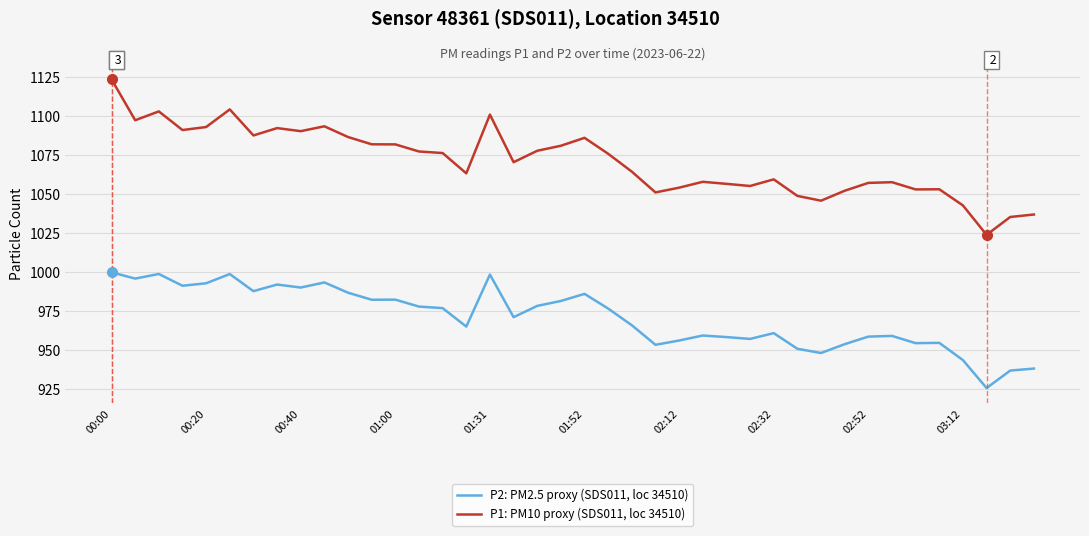

Which series has the widest spread of values?

P1: PM10 proxy (SDS011, loc 34510)